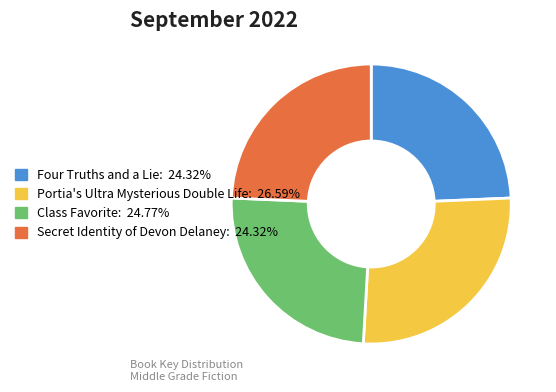

Is Secret Identity of Devon Delaney the majority of the pie?

No